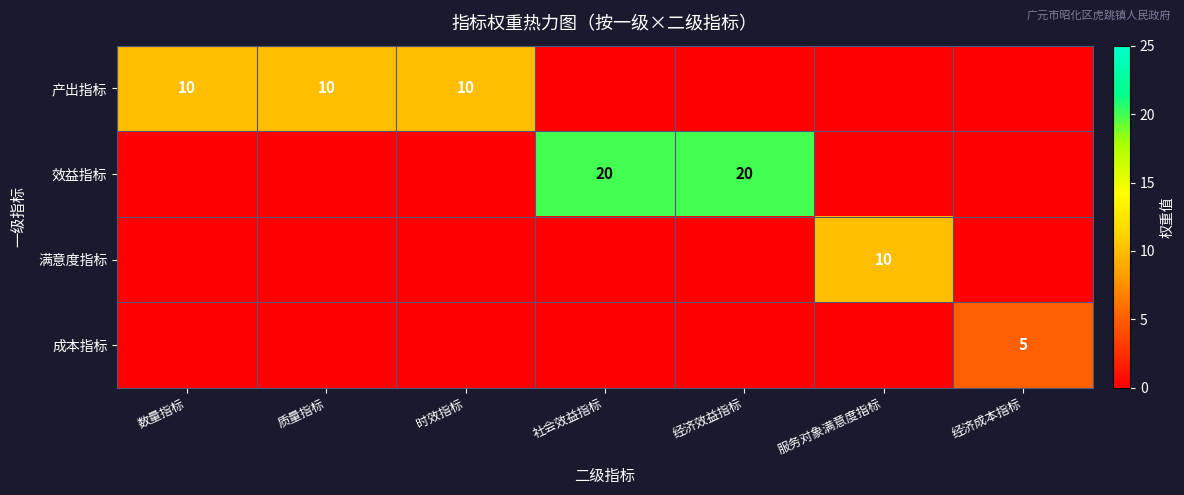

What is the average value of the 效益指标 series?

6